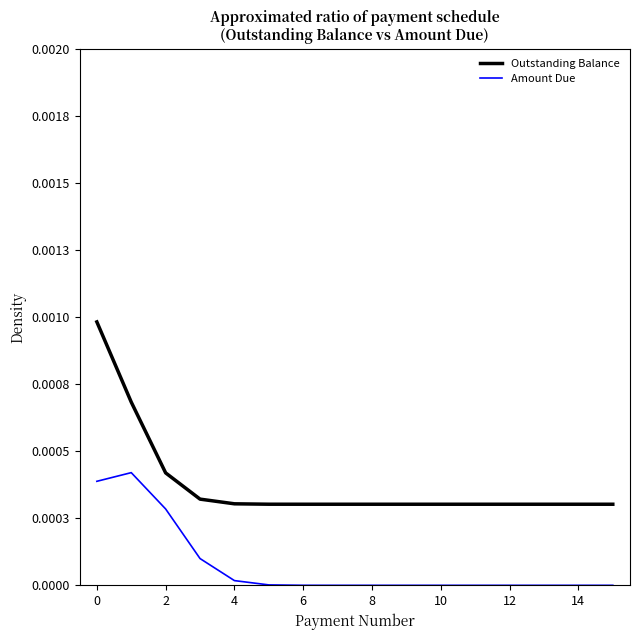

What are all the series names shown in the legend?

Outstanding Balance, Amount Due